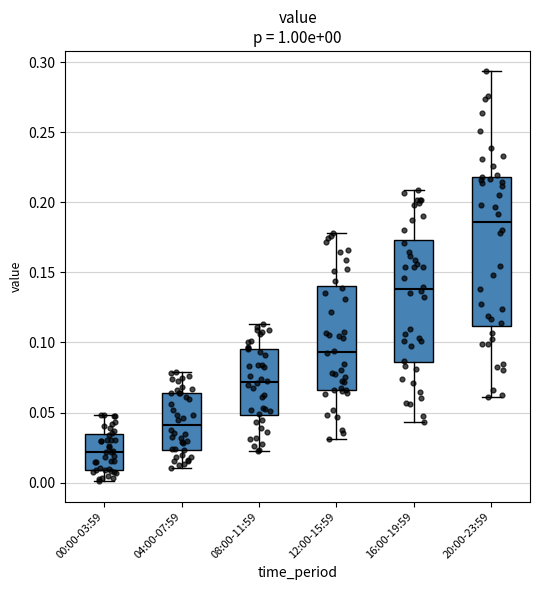

Comparing the boxes themselves (not the whiskers), which one is the tallest?

20:00-23:59